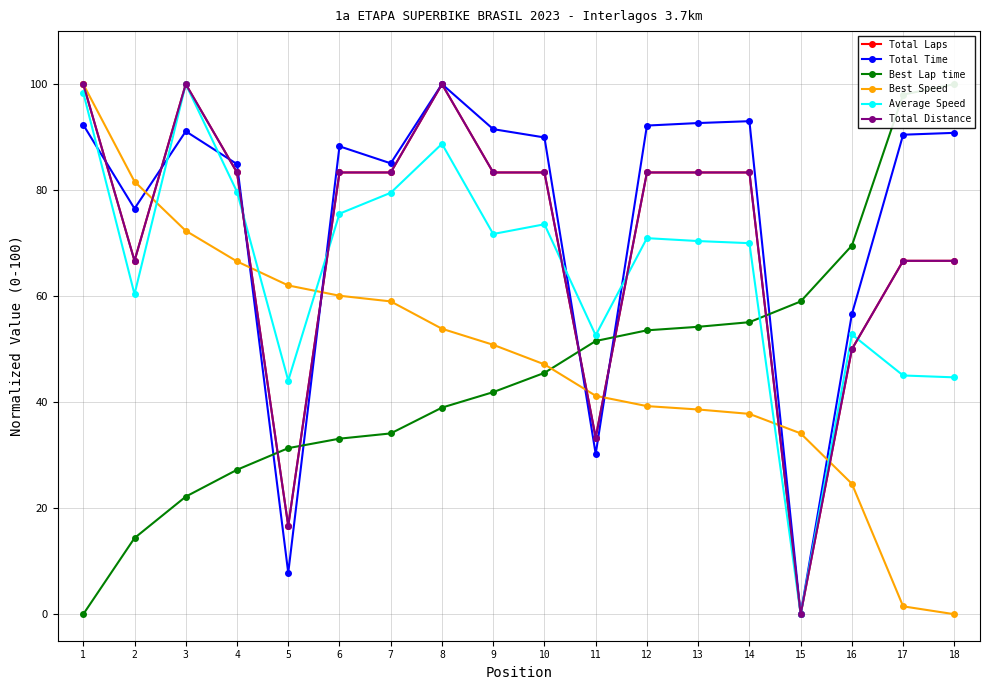

Does the chart have visible grid lines?

Yes